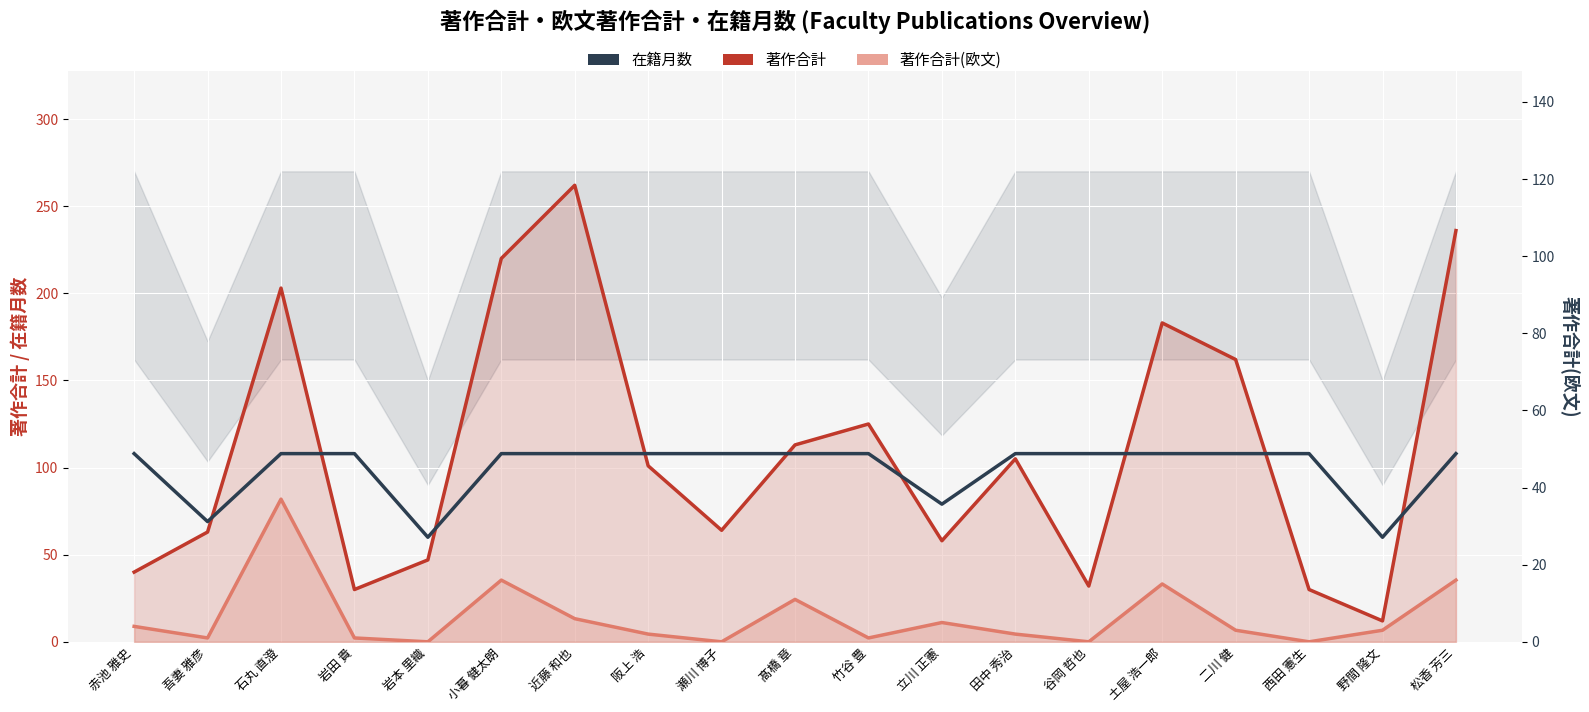

True or false: 在籍月数 and 著作合計(欧文) cross at least once.

False